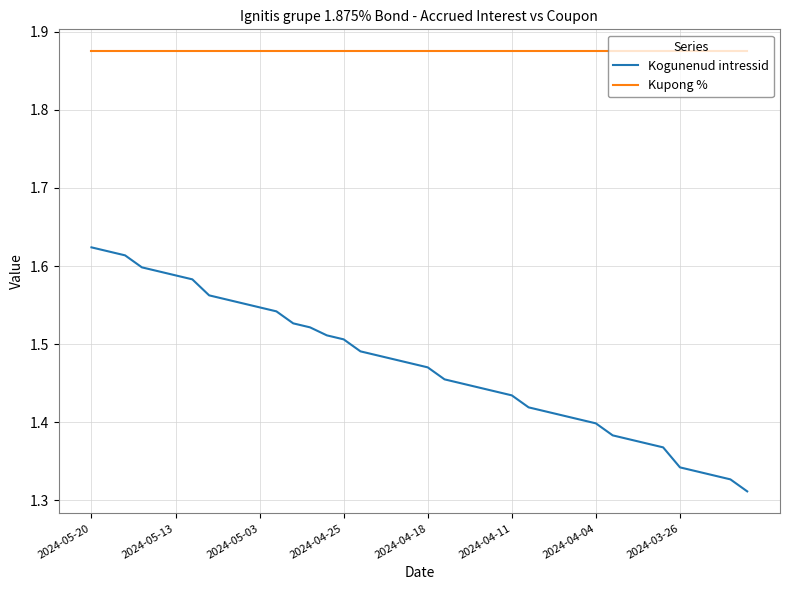

Rank the series by their maximum value, from highest to lowest.

Kupong %, Kogunenud intressid